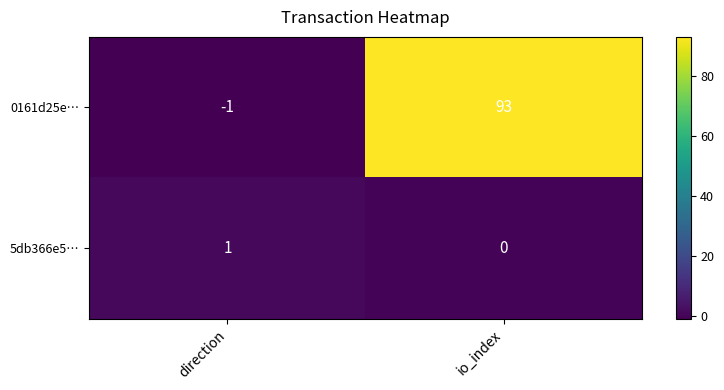

Is it true that 5db366e5… equals 1 at direction?

True